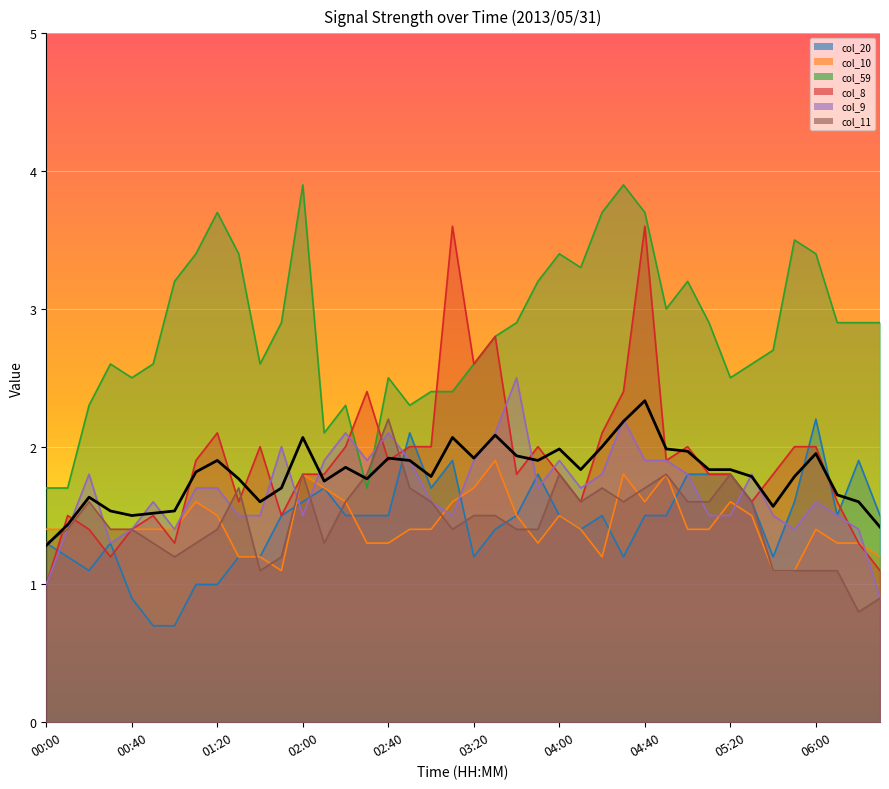

What is the spread (max minus min) of values at 06:00?

2.3